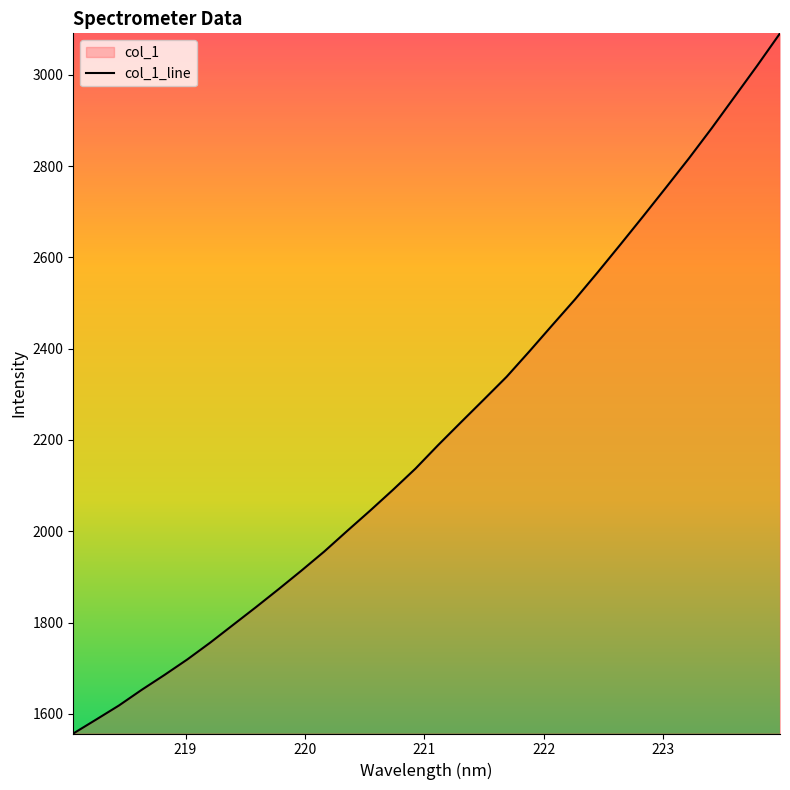

What is the difference between the values at 220.1623 and 218.8244?

270.2